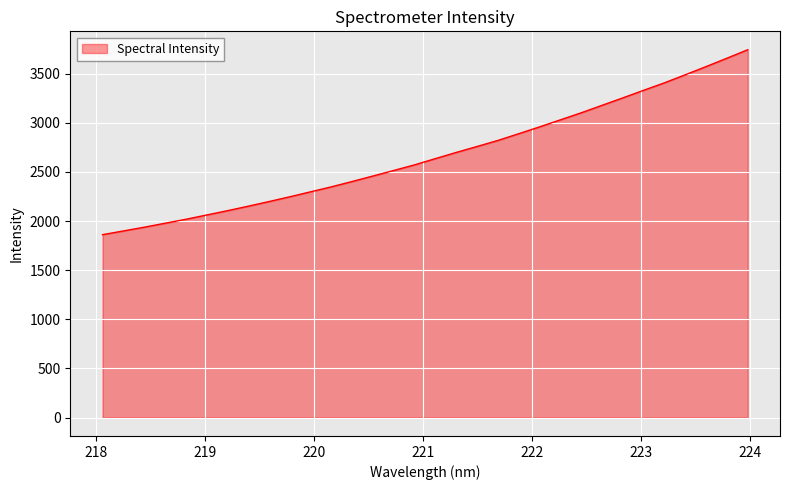

What is the difference between the maximum and minimum values?

1882.0